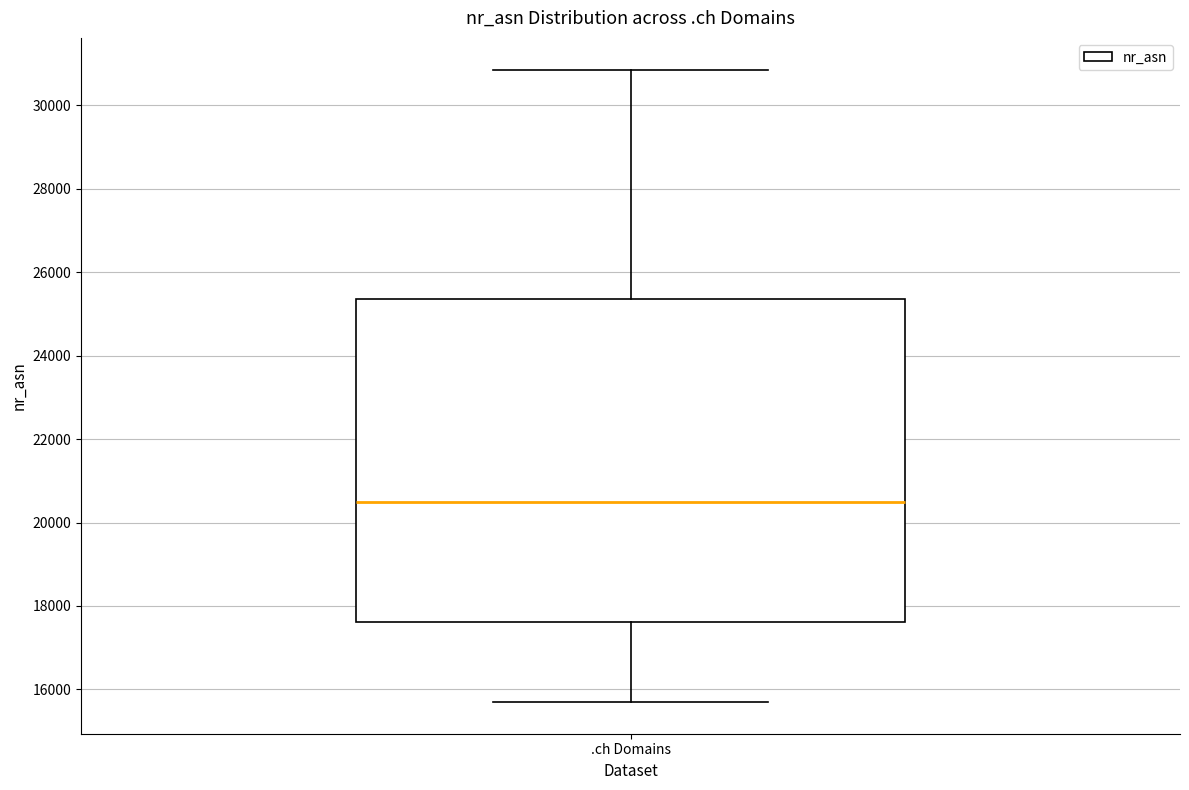

Read this box plot against the y-axis: the position of the median line, the range covered by the box, and the ends of both whiskers. The values are not printed on the chart, so give them approximately, as read against the axis.

median 20400, box 17600 to 25400, whiskers 15600 to 30800